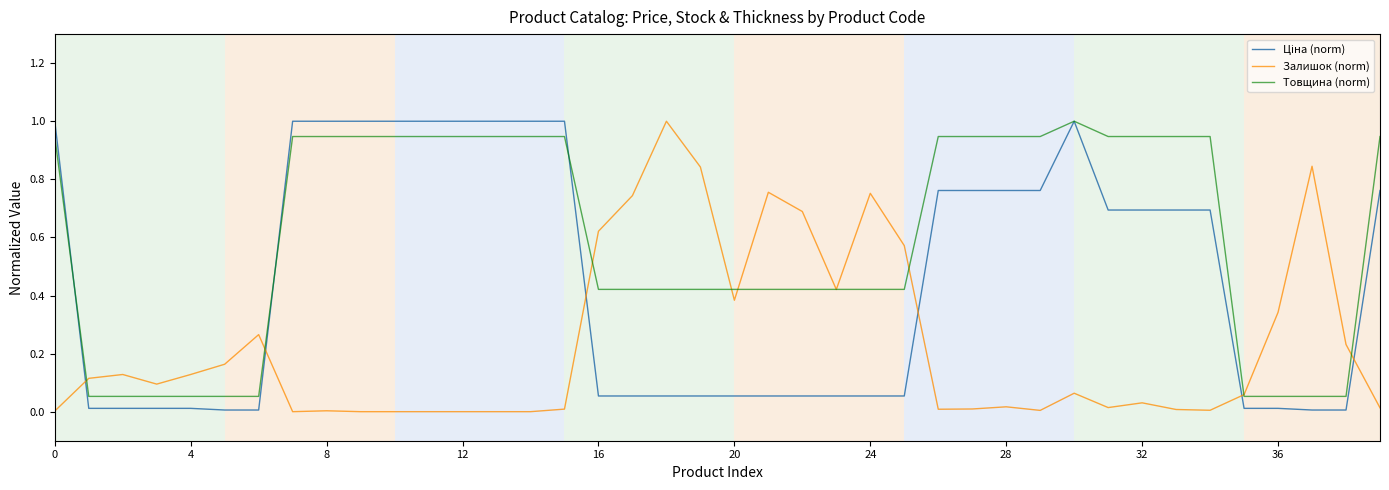

What is the greatest value displayed?

1.0